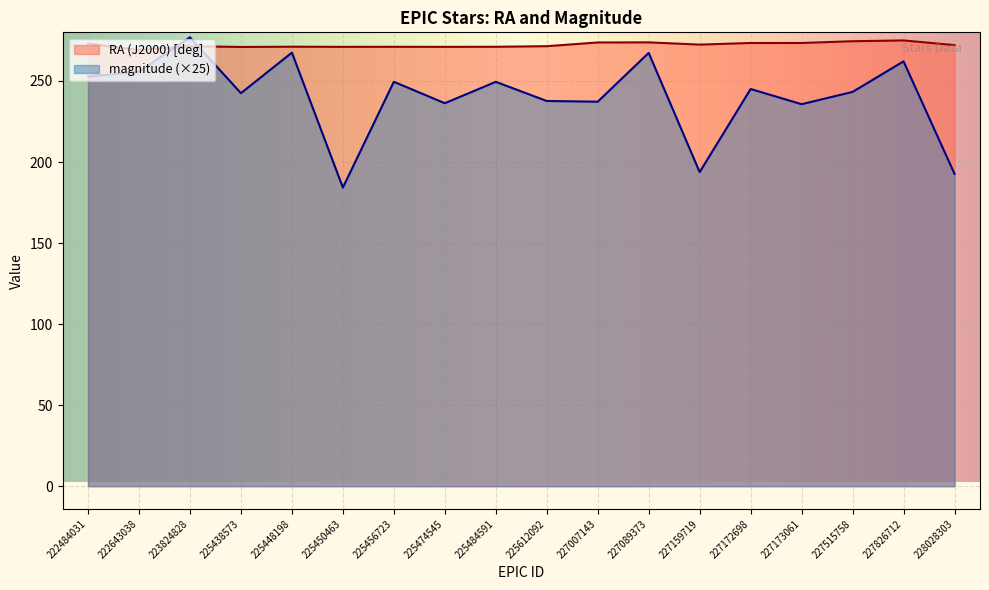

Count the number of data series in this chart.

2